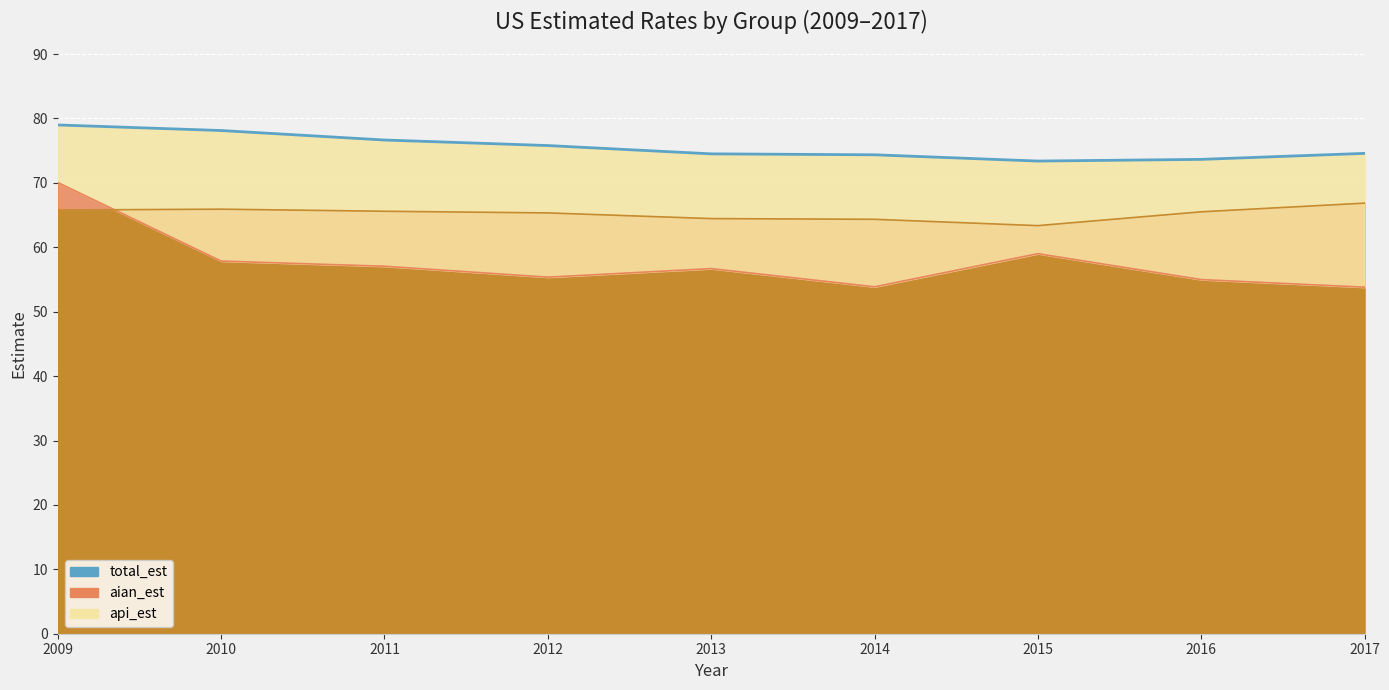

Which label corresponds to the smallest value in the chart?

2017